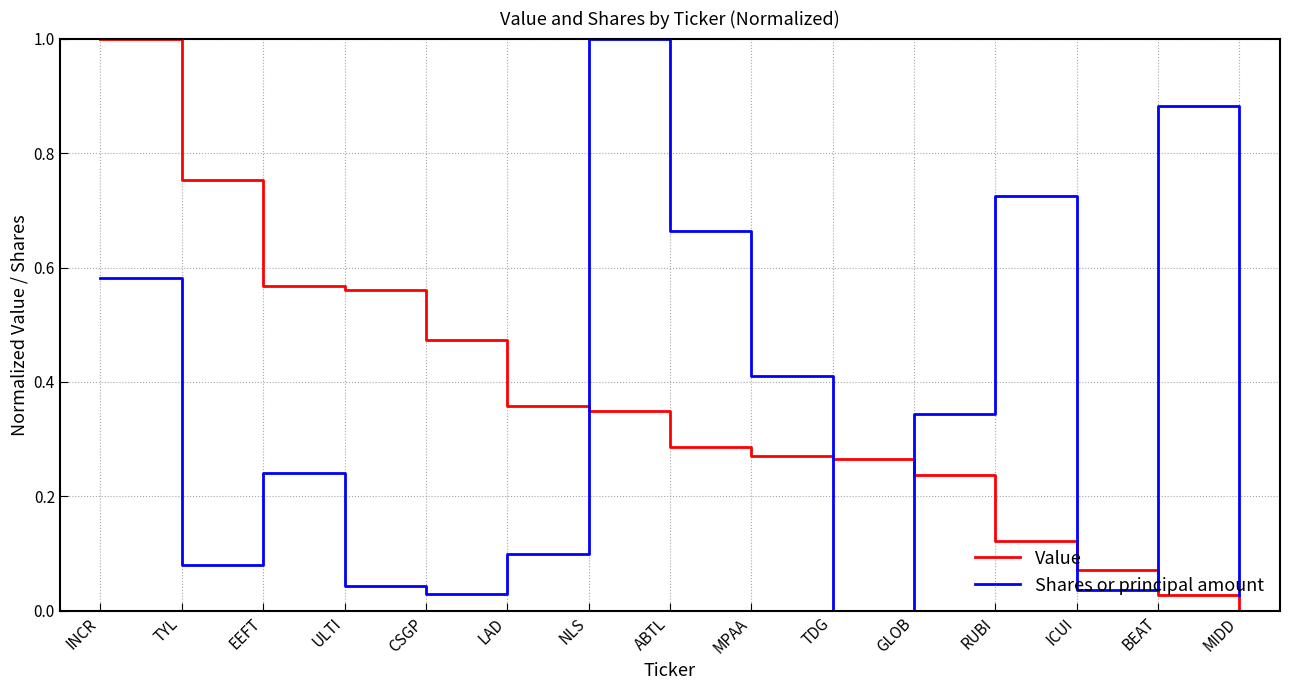

Which category has the highest value in the Shares or principal amount series?

NLS